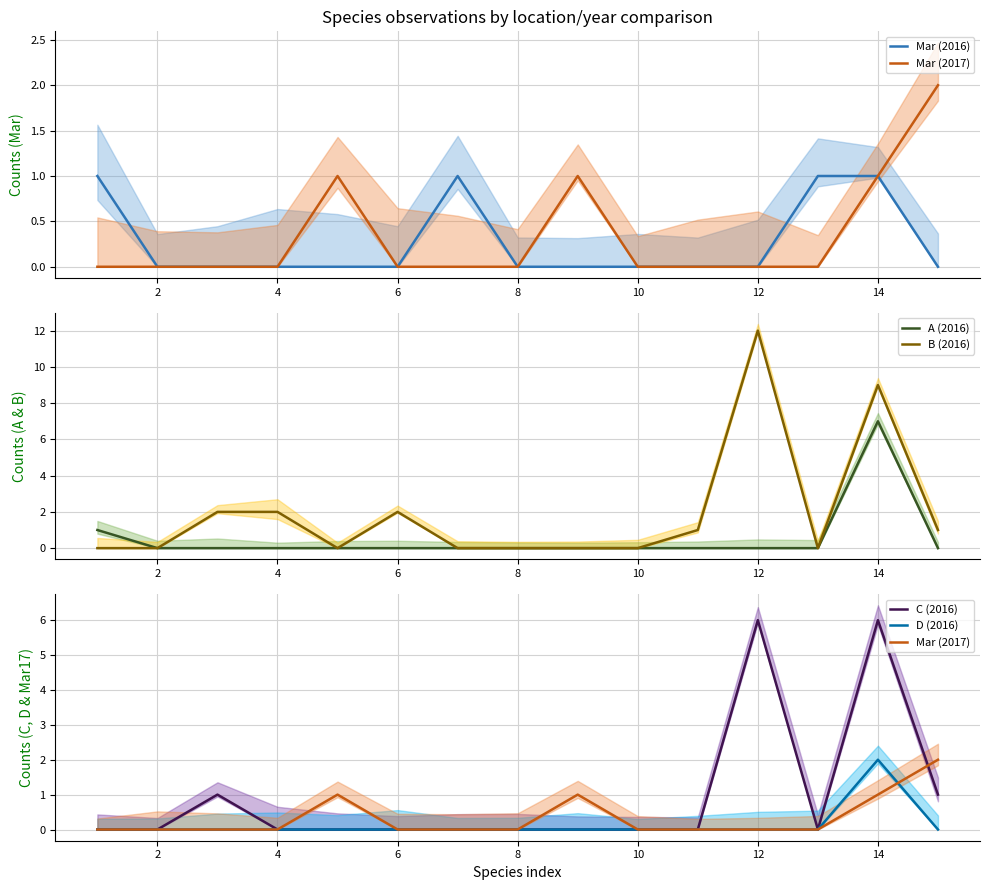

Which series has the widest spread of values?

B (2016)